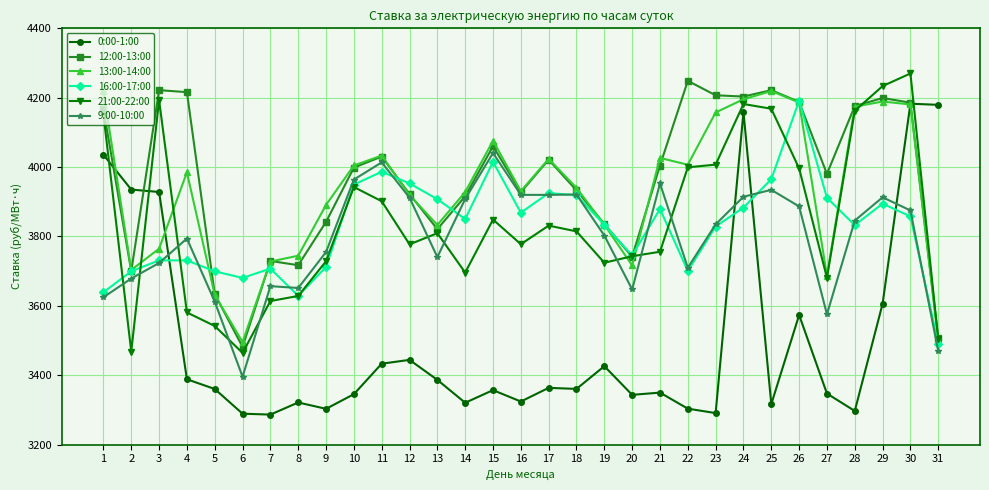

Where is the first local minimum for 21:00-22:00?

2